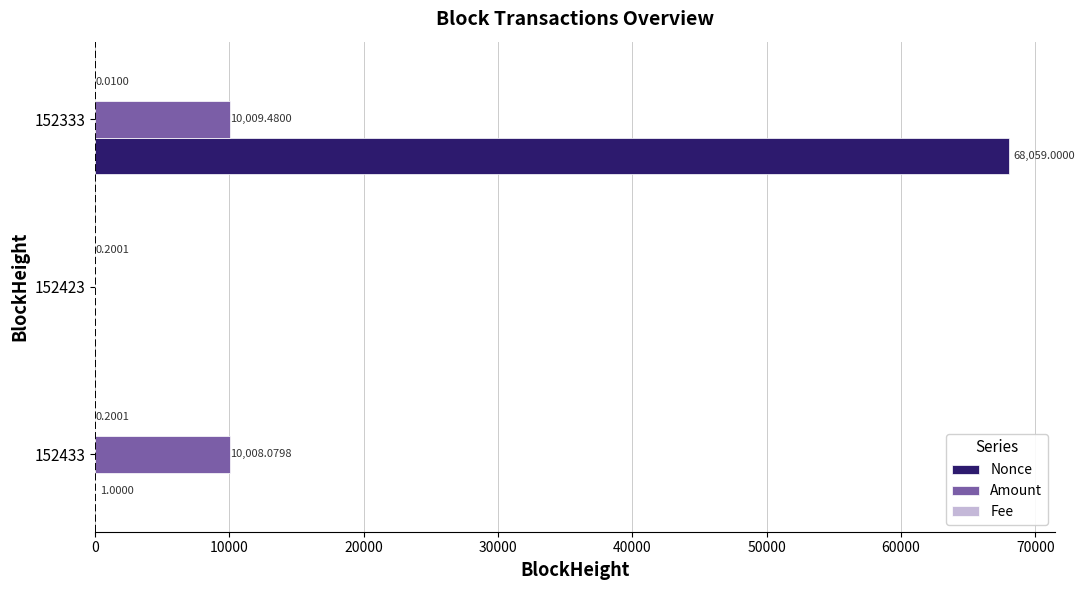

Between 152433 and 152423, which series saw the biggest shift?

Amount